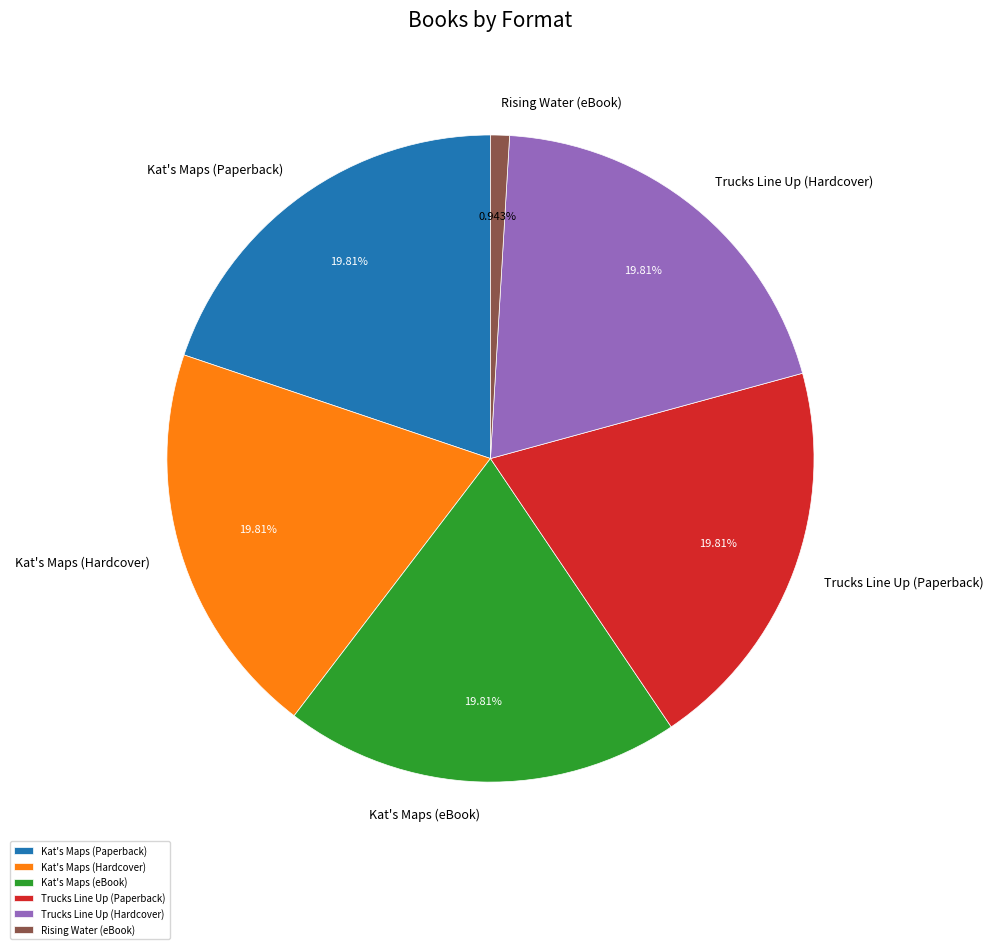

True or false: Rising Water (eBook) accounts for 15% of the total.

False